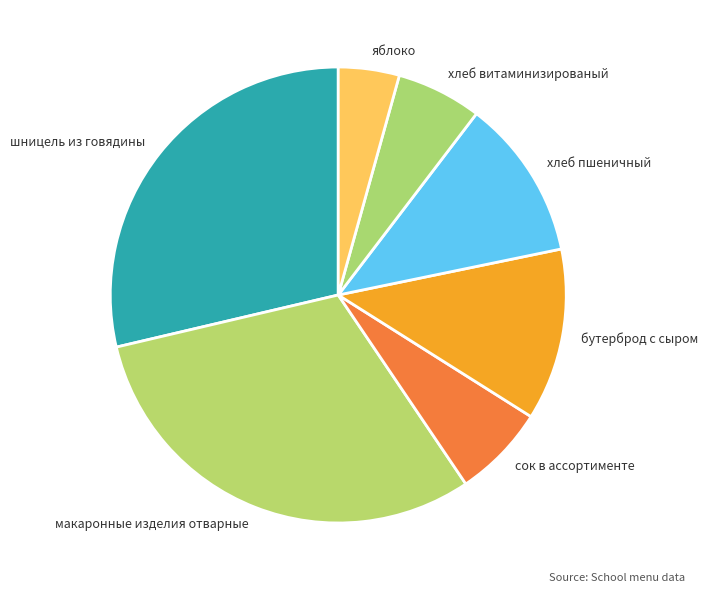

True or false: бутерброд с сыром accounts for 12% of the total.

True